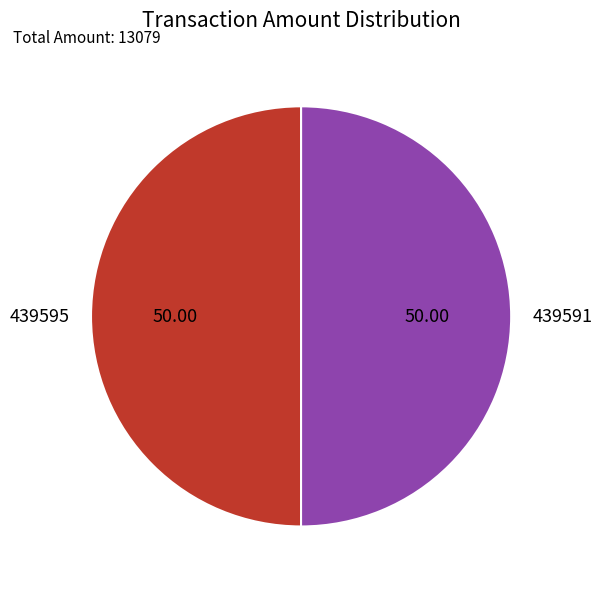

What is the ratio of the value at 439591 to the value at 439595?

1.0